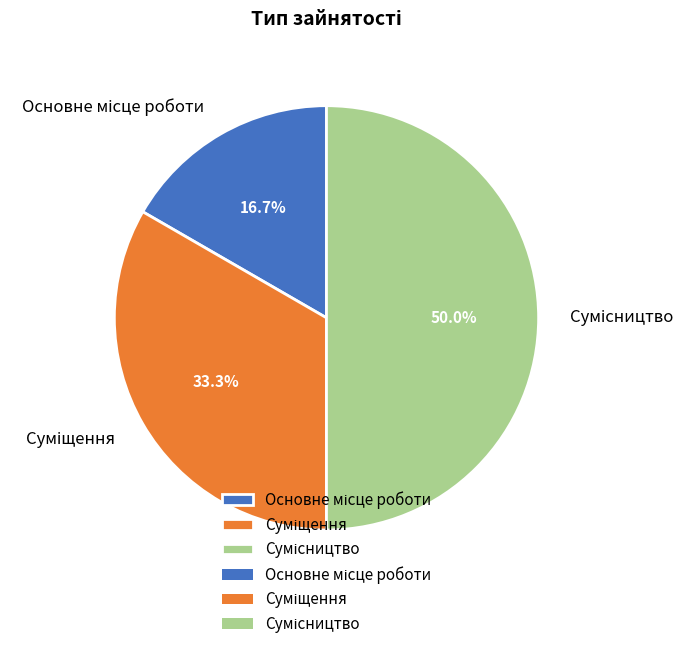

Count the number of slices in the pie.

3